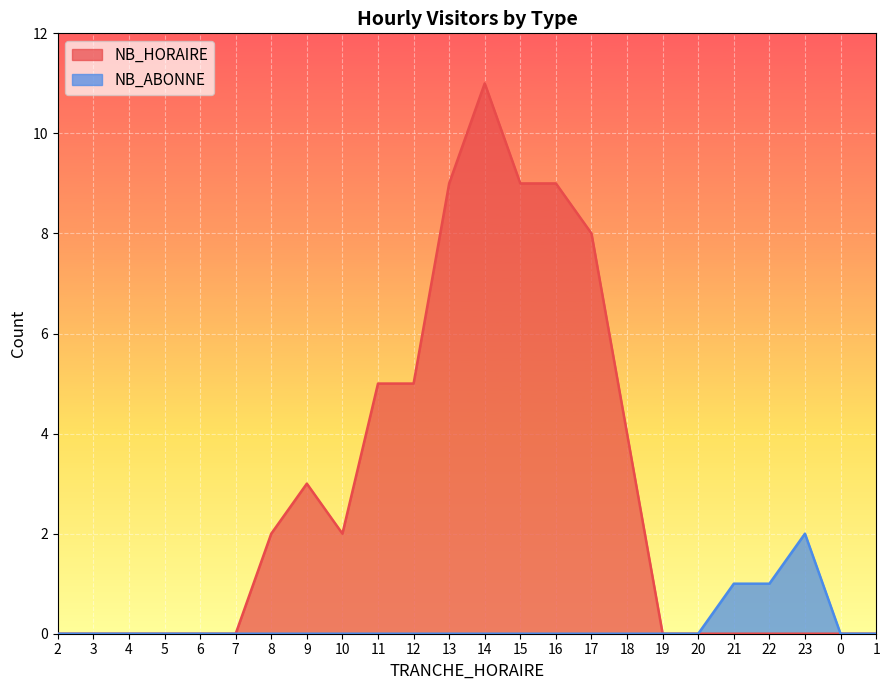

Which series has the largest total across all categories?

NB_HORAIRE